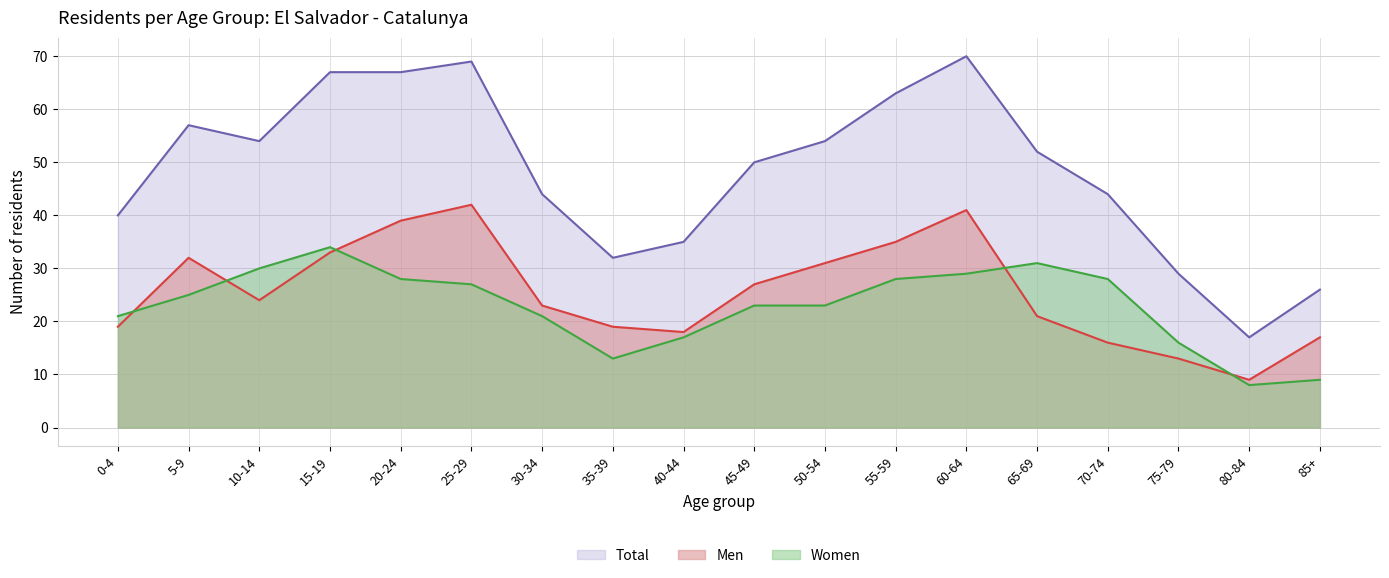

Reading right to left, extract all data points from this chart.

Men: 85+=17	80-84=9	75-79=13	70-74=16	65-69=21	60-64=41	55-59=35	50-54=31	45-49=27	40-44=18	35-39=19	30-34=23	25-29=42	20-24=39	15-19=33	10-14=24	5-9=32	0-4=19
Women: 85+=9	80-84=8	75-79=16	70-74=28	65-69=31	60-64=29	55-59=28	50-54=23	45-49=23	40-44=17	35-39=13	30-34=21	25-29=27	20-24=28	15-19=34	10-14=30	5-9=25	0-4=21
Total: 85+=26	80-84=17	75-79=29	70-74=44	65-69=52	60-64=70	55-59=63	50-54=54	45-49=50	40-44=35	35-39=32	30-34=44	25-29=69	20-24=67	15-19=67	10-14=54	5-9=57	0-4=40